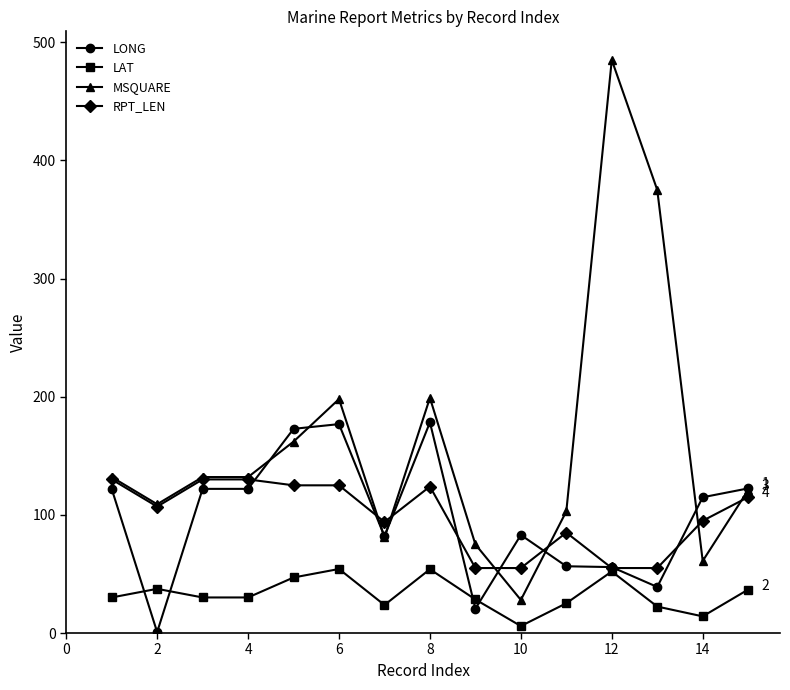

True or false: LAT and MSQUARE cross at least once.

False